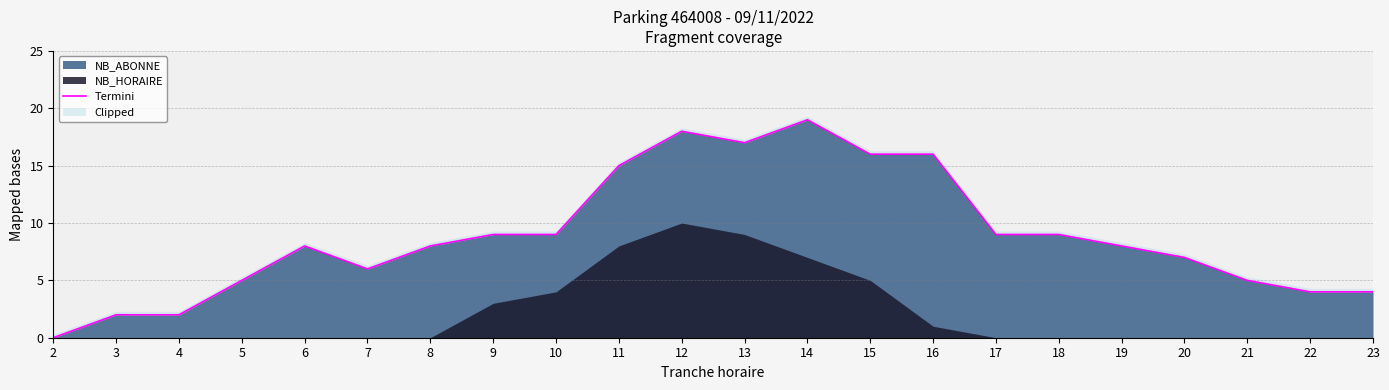

Which has a higher value, 2 or 10?

10